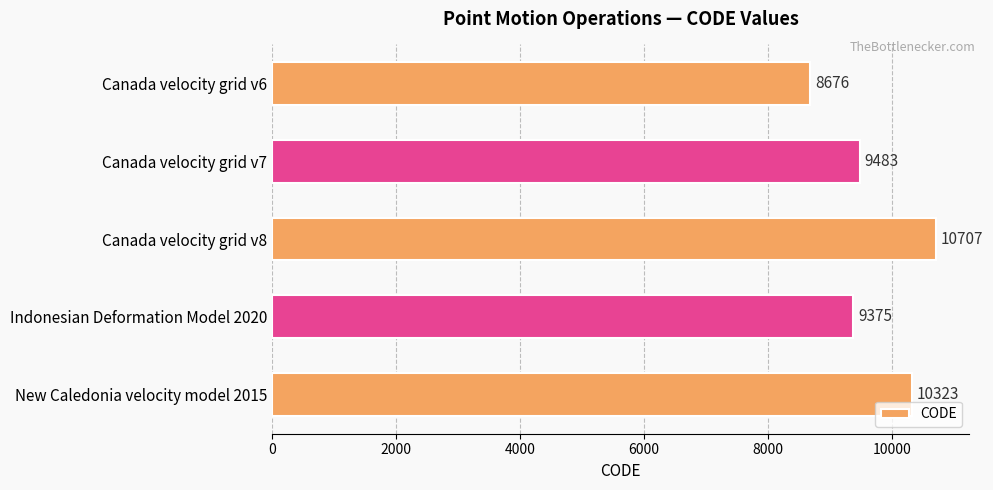

How many data points are less than 9483?

2